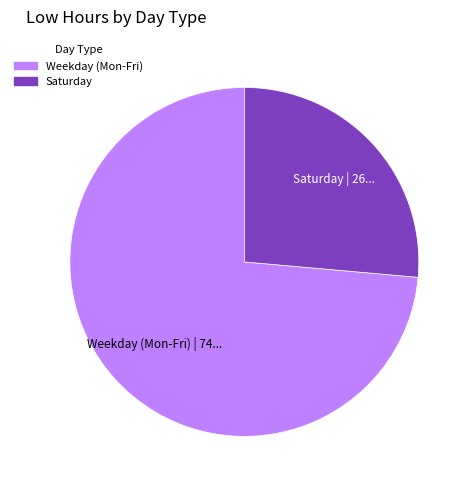

Is there a majority slice in this chart?

Yes